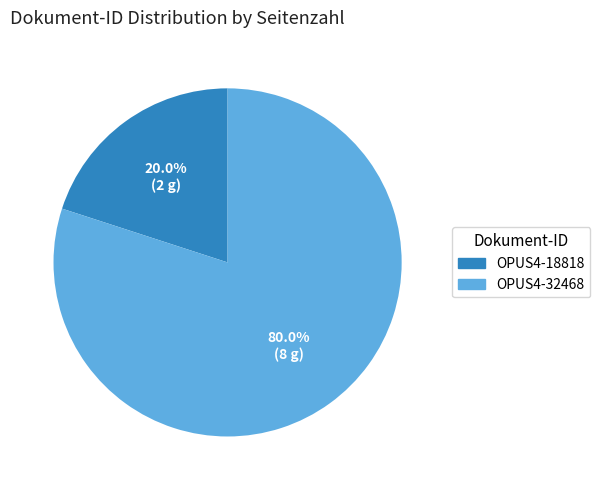

Does OPUS4-32468 represent more than half of the total?

Yes